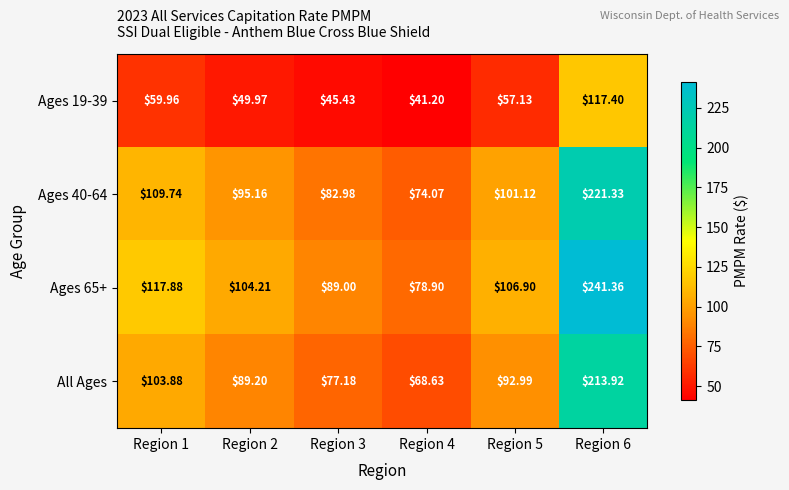

Is the value of Ages 40-64 at Region 4 greater than the value of All Ages at Region 1?

No